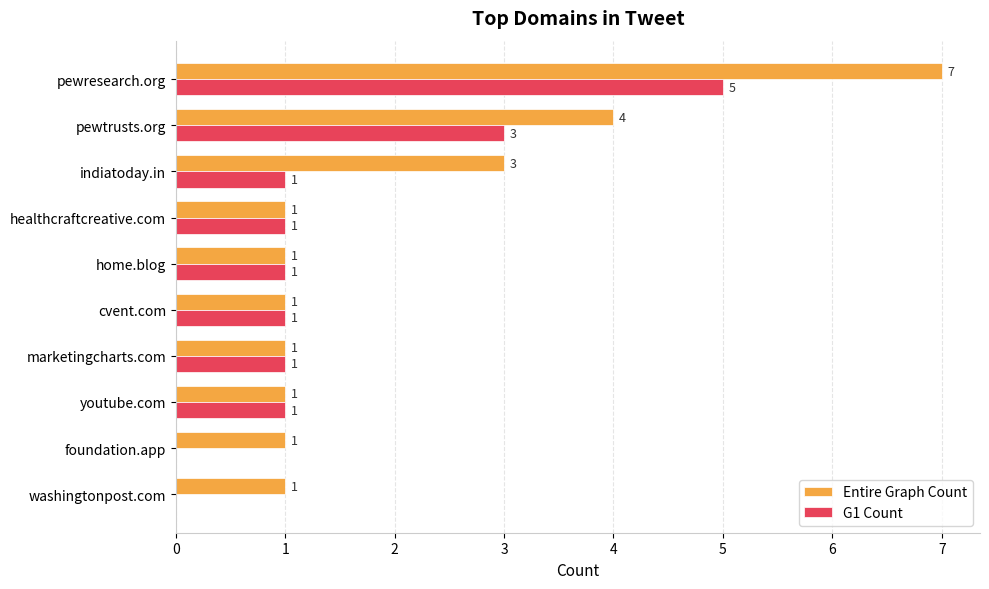

Which series changed the most between pewresearch.org and washingtonpost.com?

Entire Graph Count